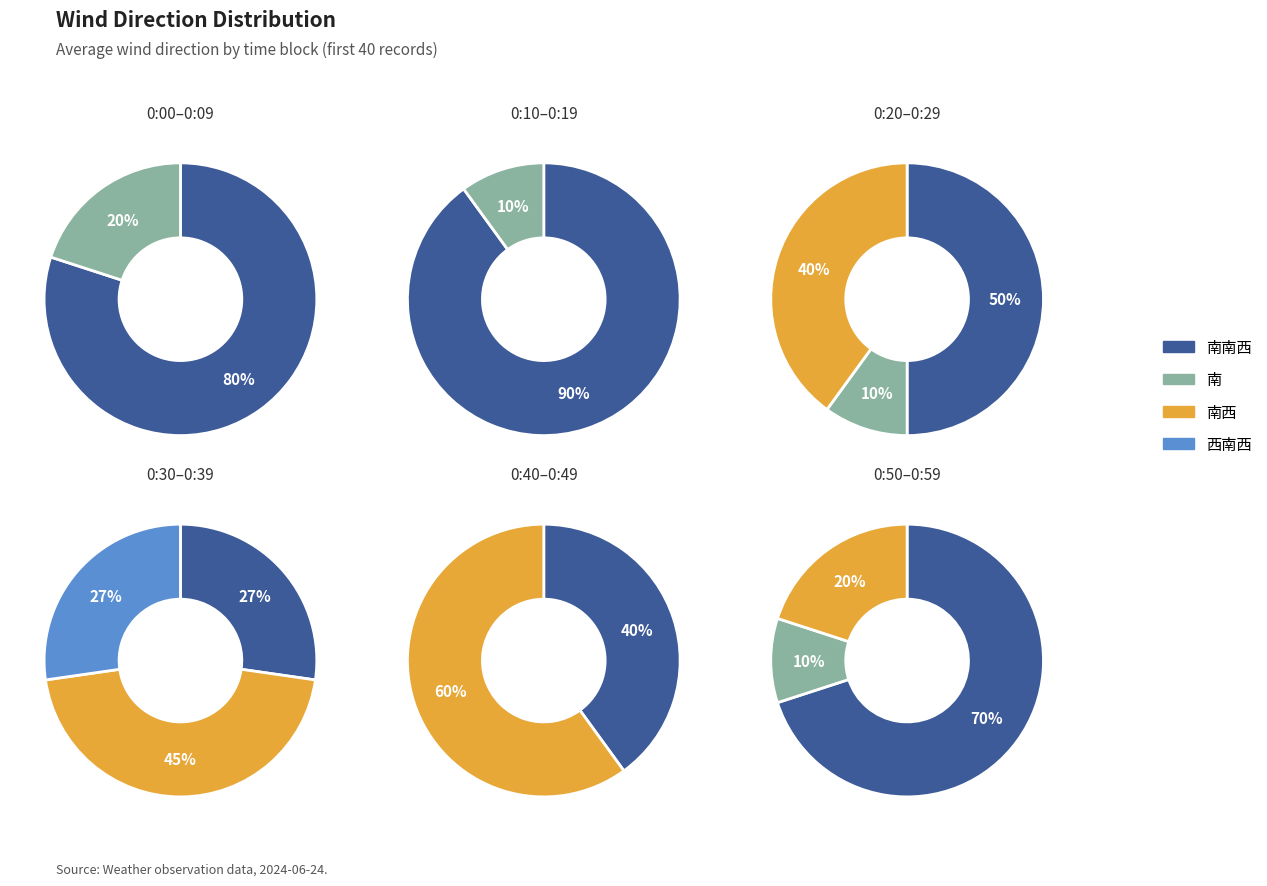

Is the sum of 南南西 and 西南西 greater than half?

Yes